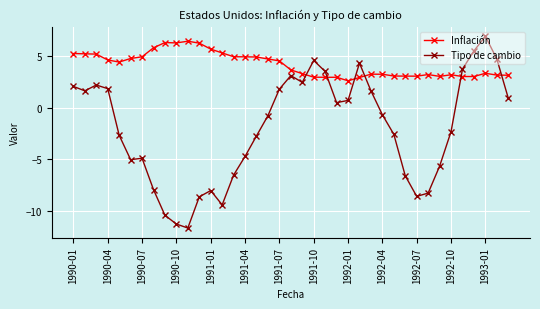

True or false: Inflación and Tipo de cambio intersect in this chart.

True